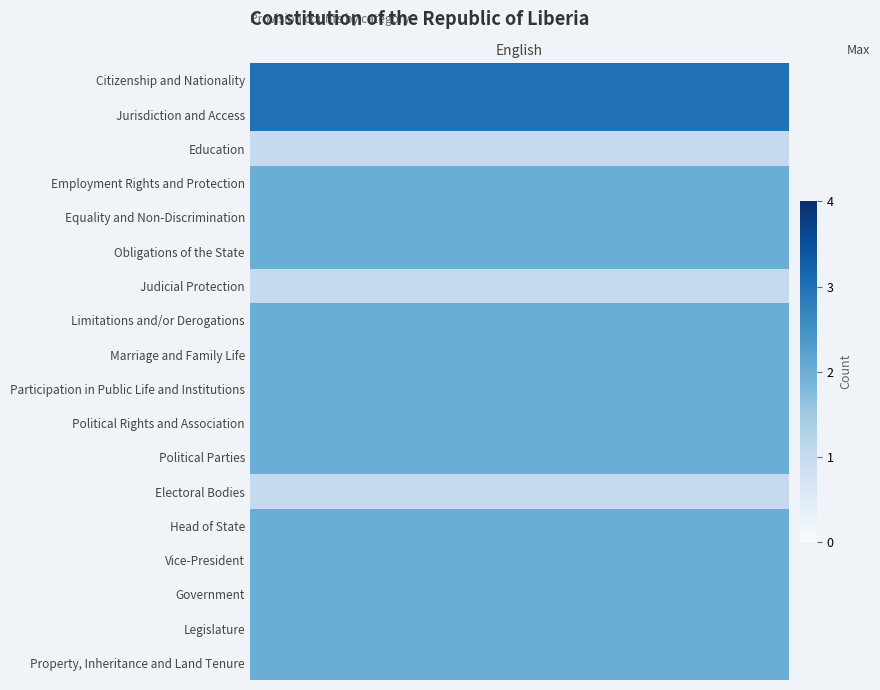

Is it true that the value at Marriage and Family Life is 2?

True